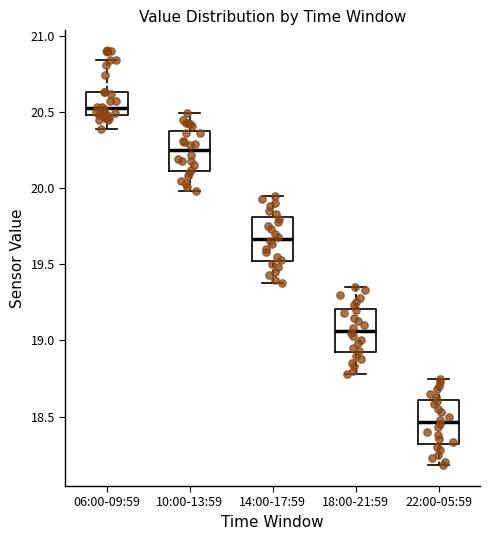

Reading left to right, transcribe this box plot: for each box, give where its median line is, the range the box spans, and where its two whiskers end, as read against the y-axis. The values are not printed on the chart, so give them approximately, as read against the axis.

06:00-09:59: median 20.55, box 20.50 to 20.65, whiskers 20.40 to 20.85
10:00-13:59: median 20.25, box 20.10 to 20.35, whiskers 20.00 to 20.50
14:00-17:59: median 19.65, box 19.50 to 19.80, whiskers 19.40 to 19.95
18:00-21:59: median 19.05, box 18.90 to 19.20, whiskers 18.80 to 19.35
22:00-05:59: median 18.45, box 18.30 to 18.60, whiskers 18.20 to 18.75